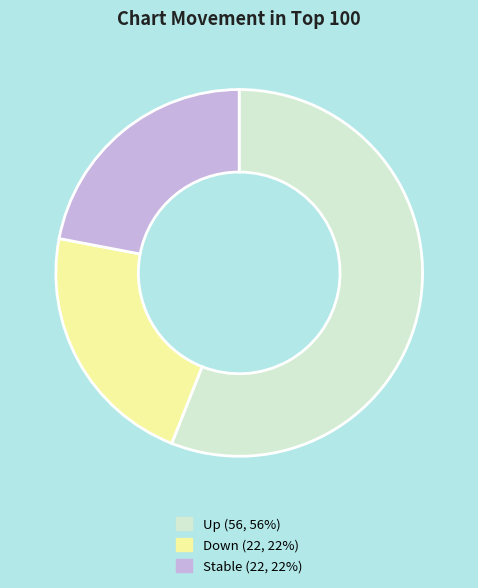

Is there any slice that represents more than half of the pie?

Yes